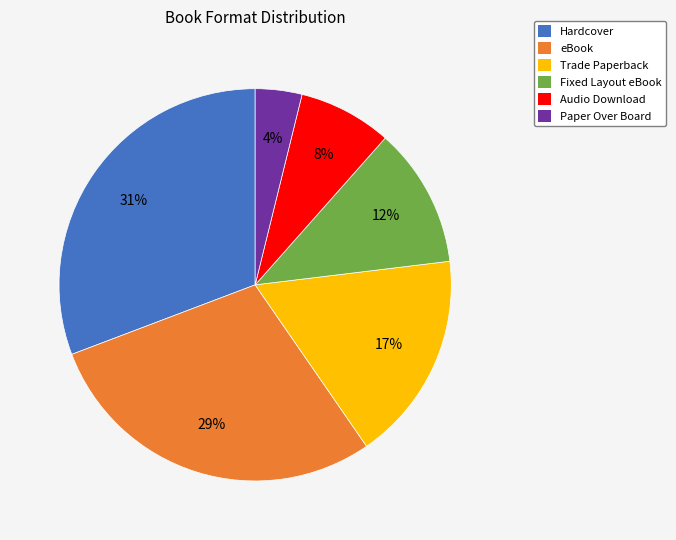

To the nearest percent, what portion does Audio Download represent?

8%